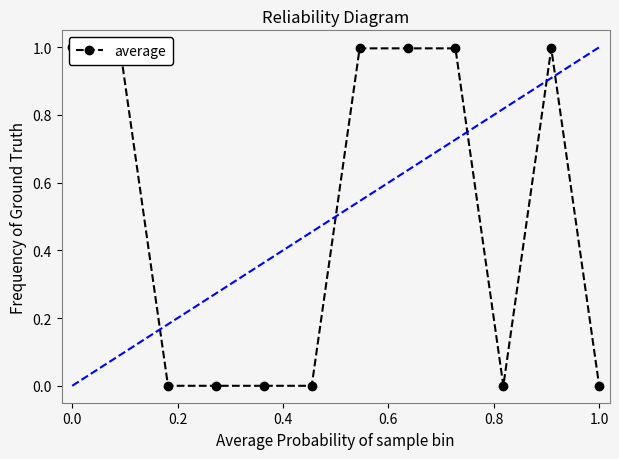

What is the change in value from 0.0 to 11?

-1.0